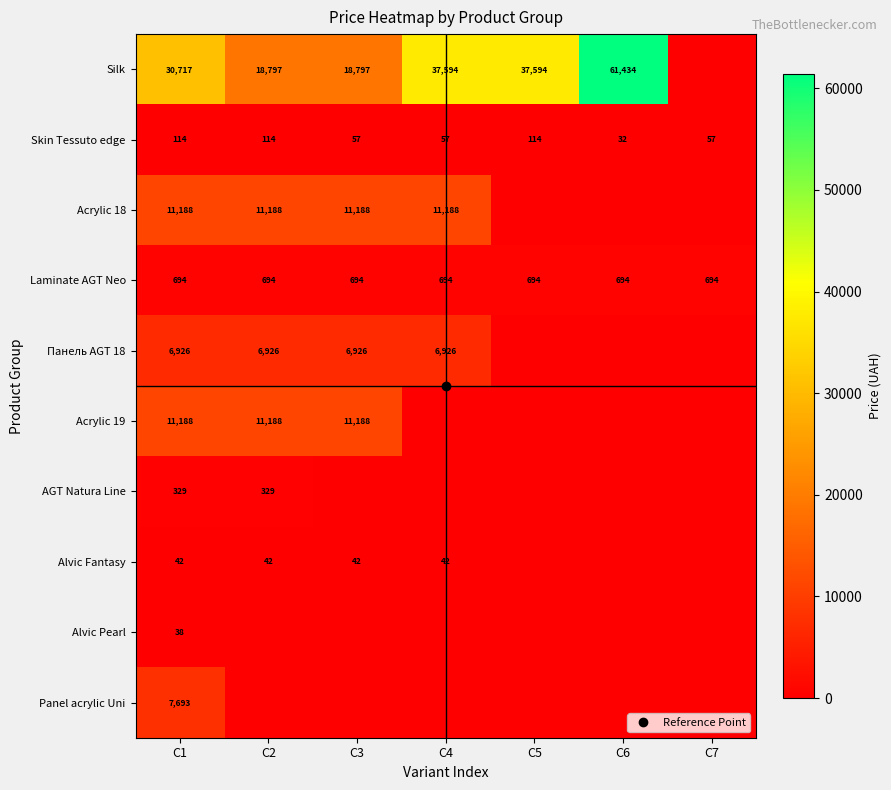

List the labels in order of Alvic Fantasy value, smallest first.

С5, С6, С7, С1, С2, С3, С4